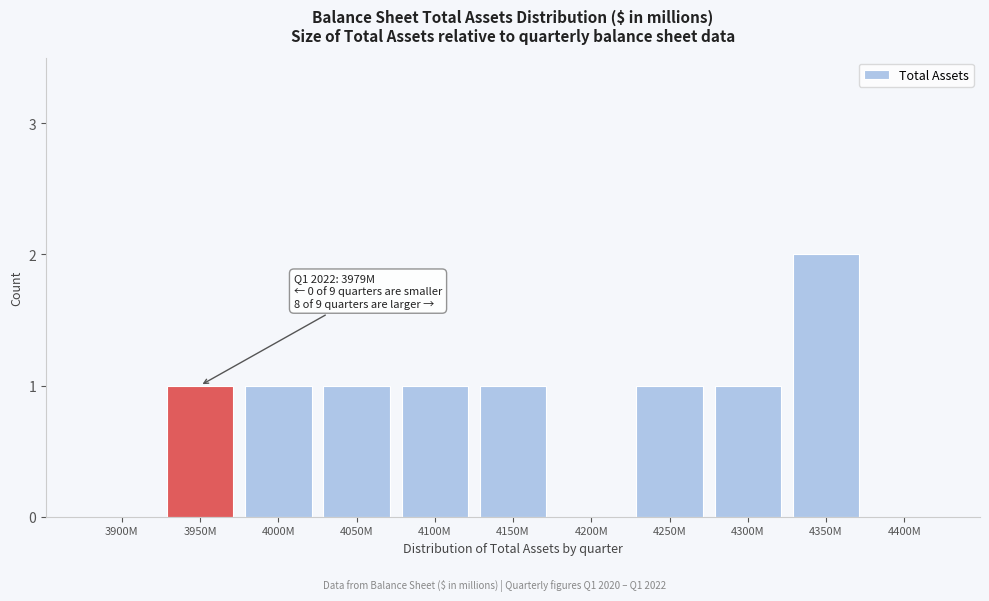

Reading left to right, list all the values displayed in this chart.

3900M=0	3950M=1	4000M=1	4050M=1	4100M=1	4150M=1	4200M=0	4250M=1	4300M=1	4350M=2	4400M=0